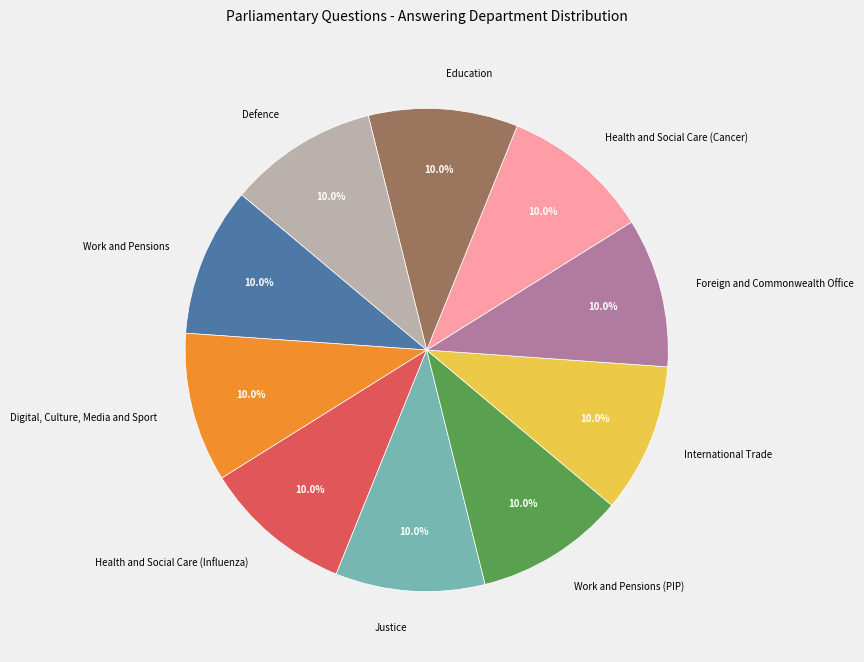

Does Health and Social Care (Influenza) represent more than half of the total?

No